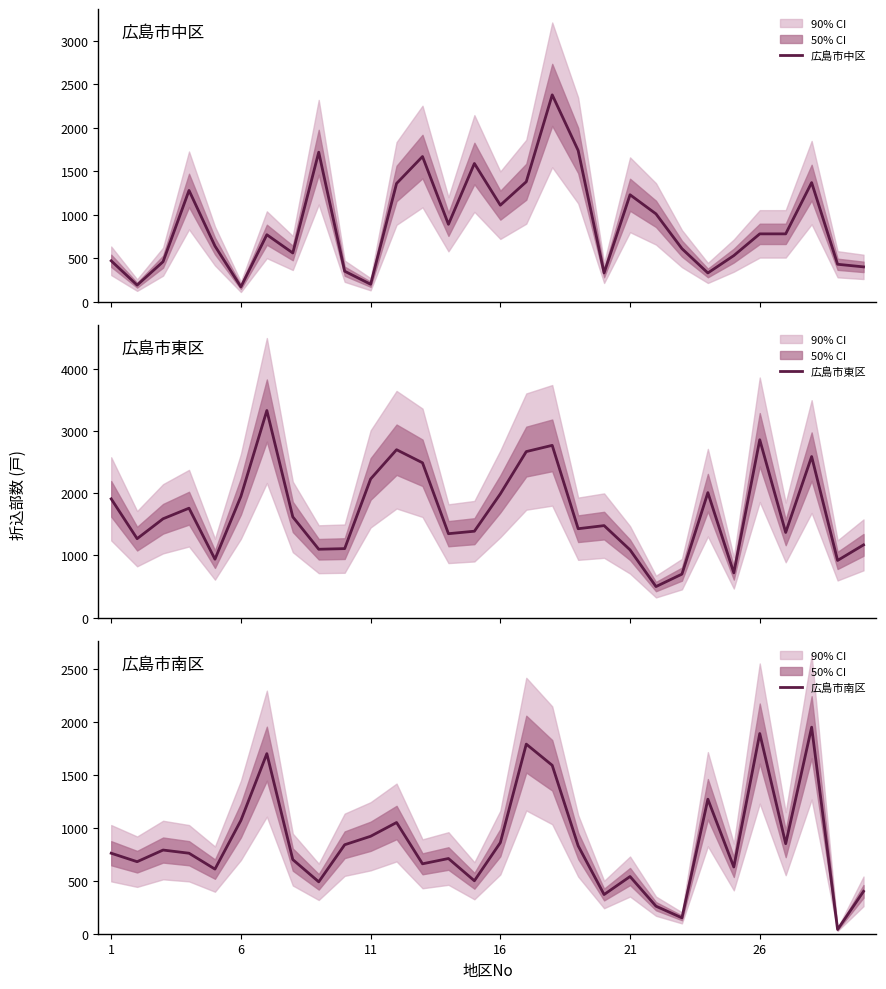

How many values in the 広島市東区 series exceed 1590?

14